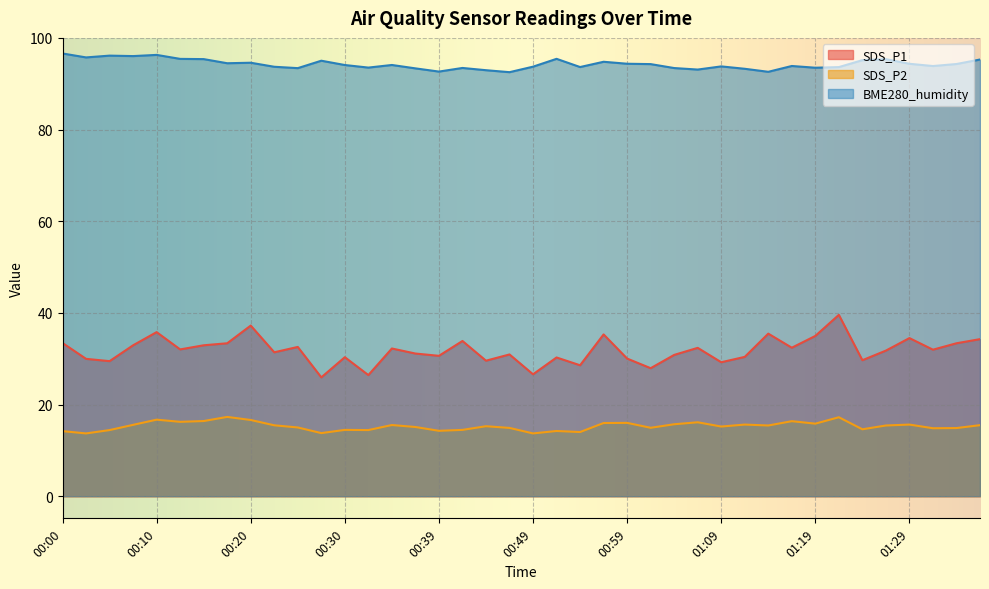

At 00:07, list the series in order from smallest to largest.

SDS_P2, SDS_P1, BME280_humidity